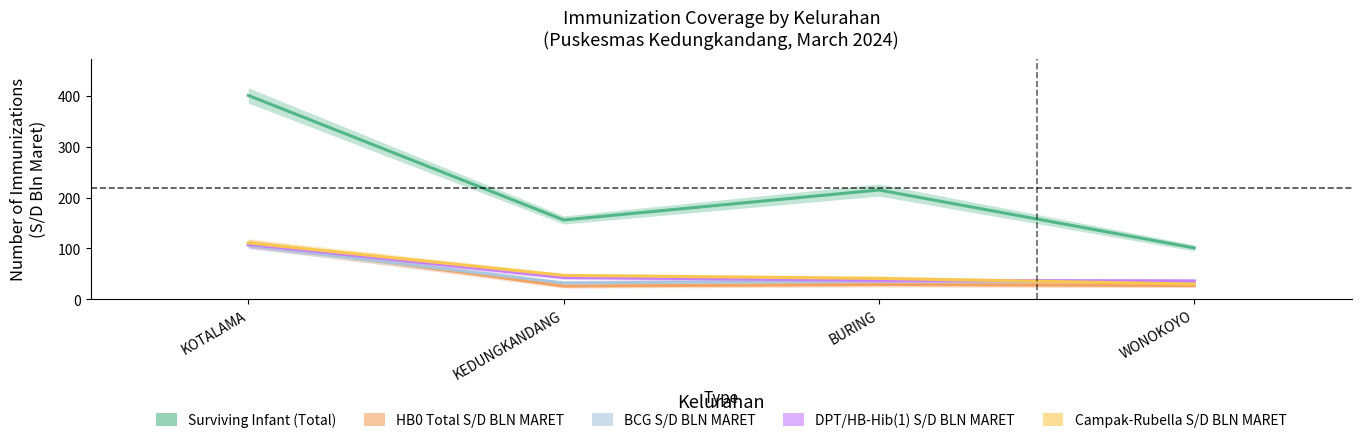

What value does the Surviving Infant (Total) series have at WONOKOYO?

101